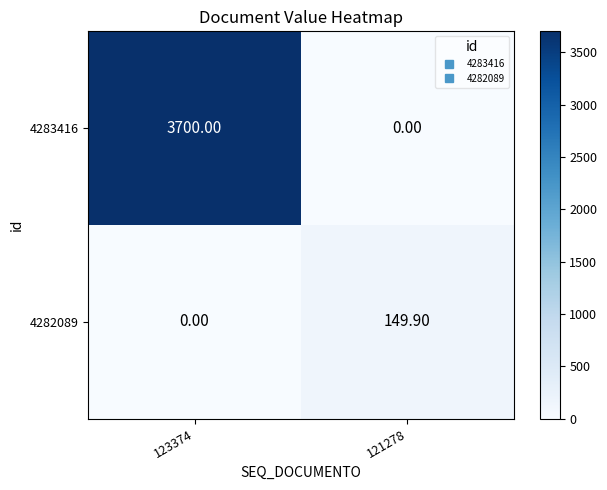

What is the sum of the 4282089 values at 123374 and 121278?

149.9